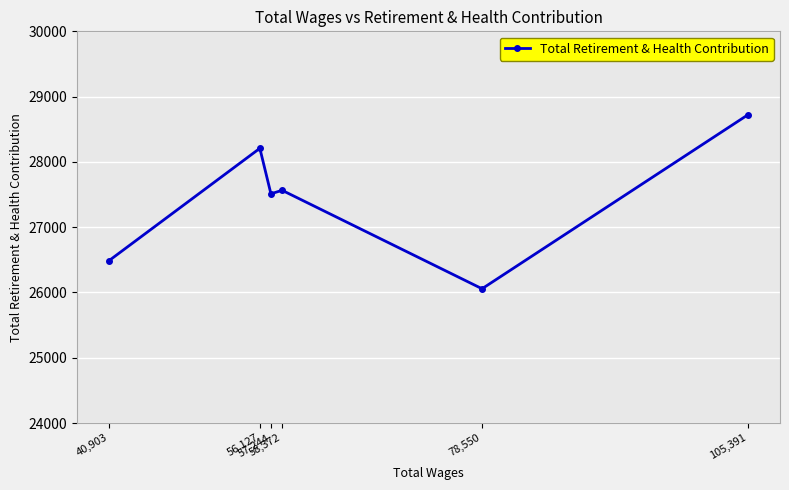

What is the sum of all values?

164551